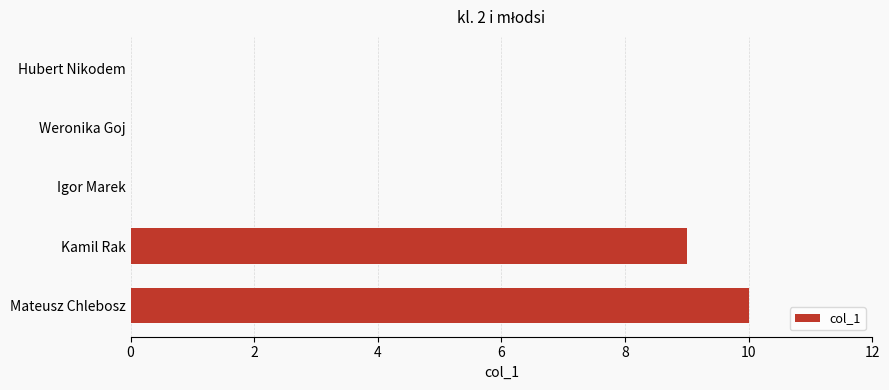

True or false: the data shows 10 at Mateusz Chlebosz.

True